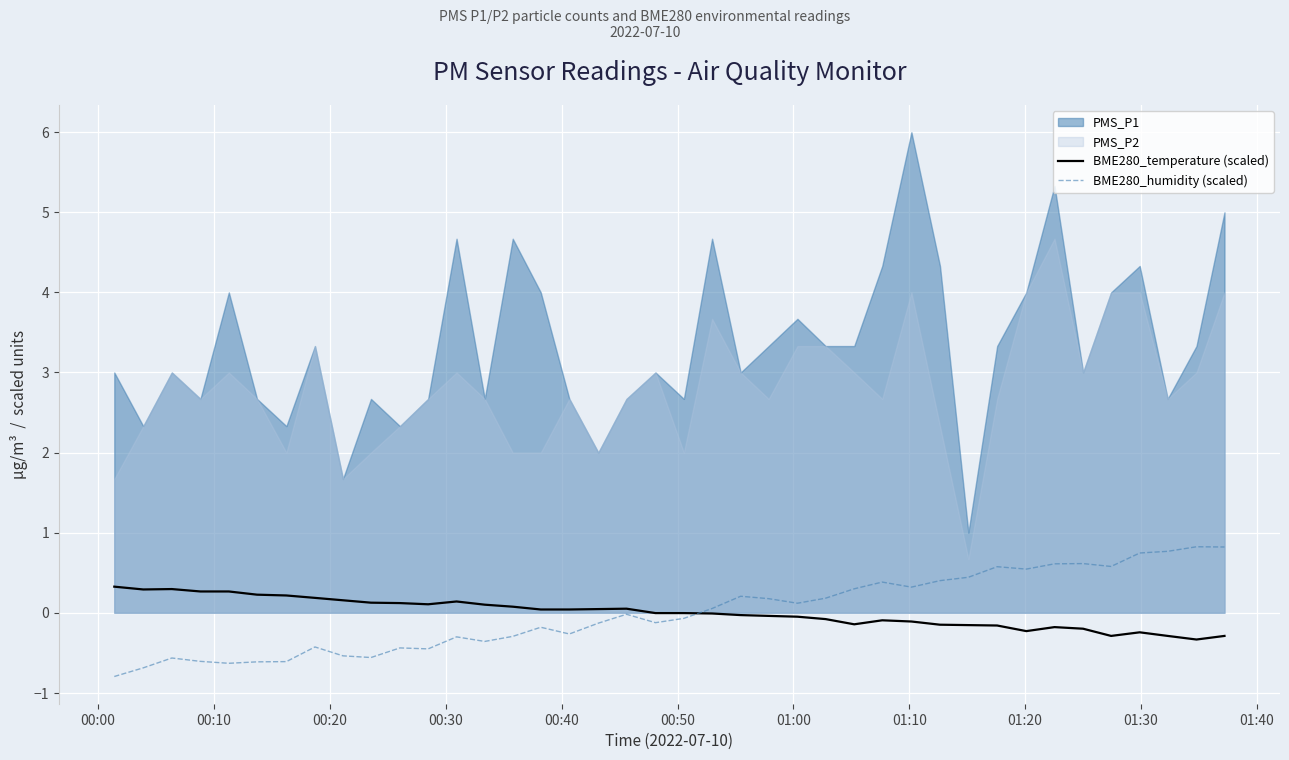

What is the minimum value for BME280_temperature (scaled)?

-0.3